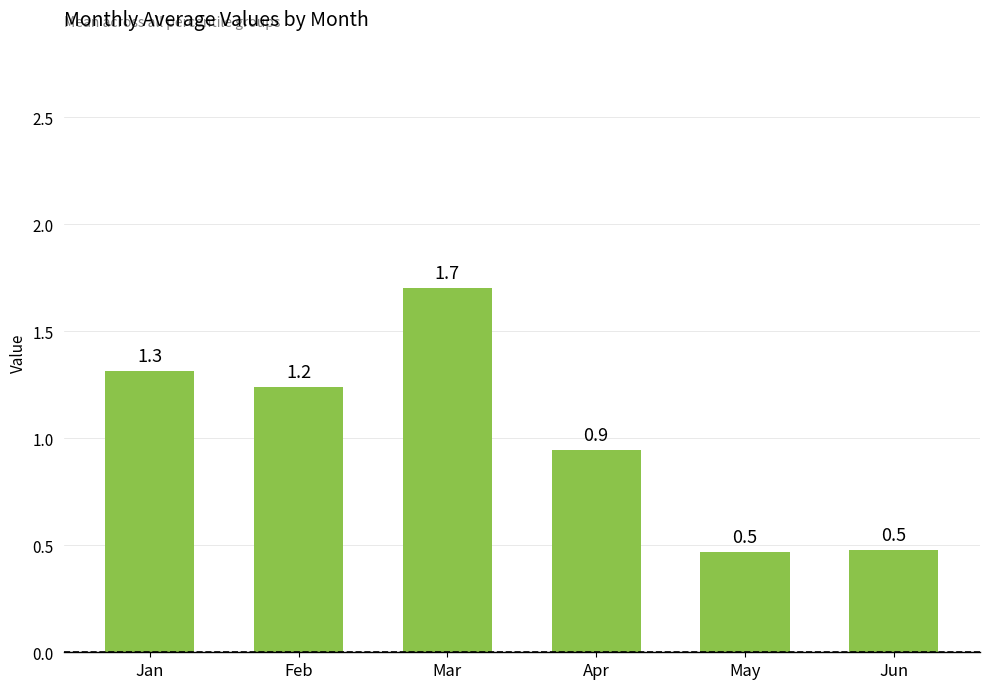

Does the chart contain any negative values?

No